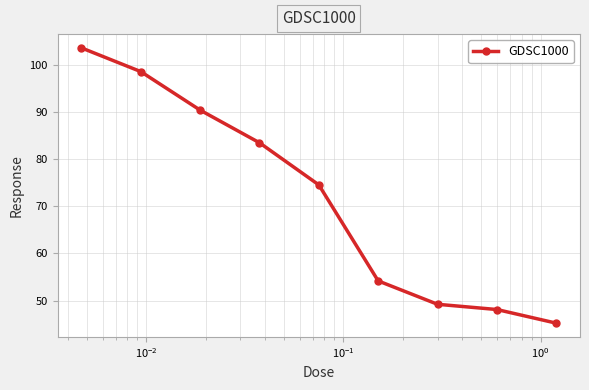

What is the maximum value shown in the chart?

103.6